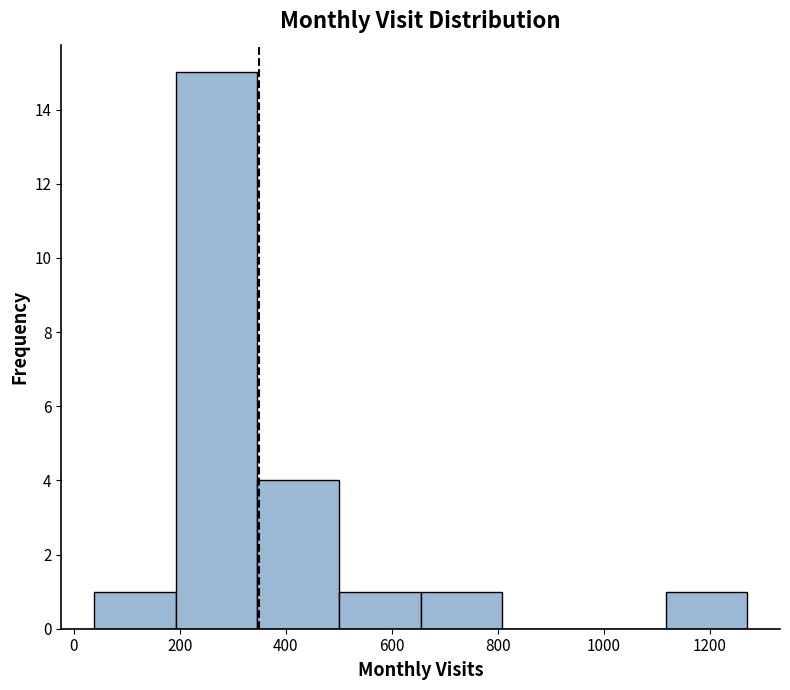

What is the height of the bar covering 660 to 800 on the x-axis? Neither the bar edges nor the heights are printed on the chart, so give them approximately, as read against the axes.

1